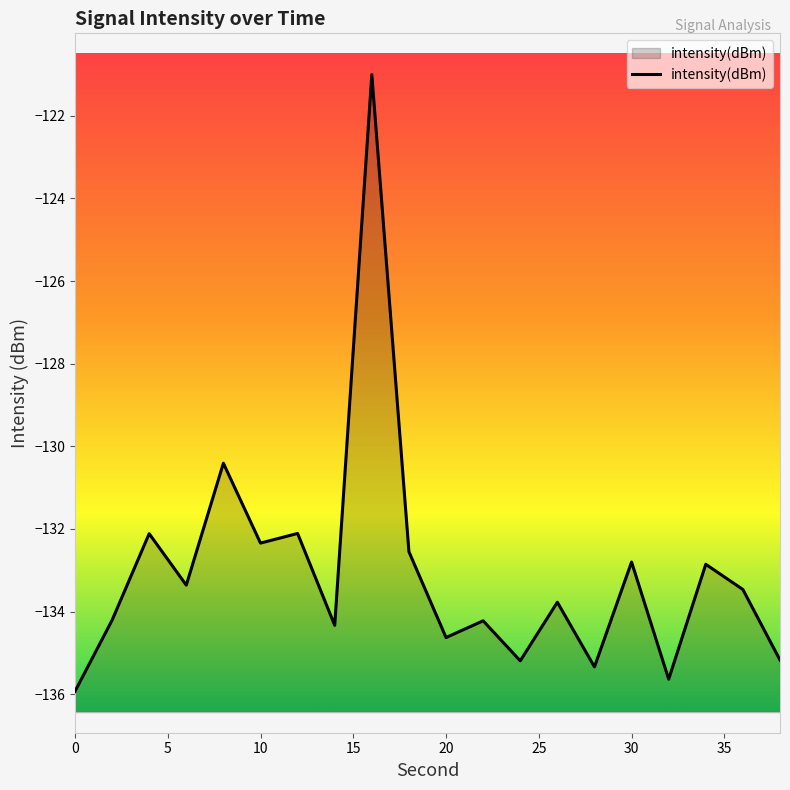

List the labels in order of value, largest first.

16, 8, 12, 4, 10, 18, 30, 34, 6, 36, 26, 2, 22, 14, 20, 38, 24, 28, 32, 0